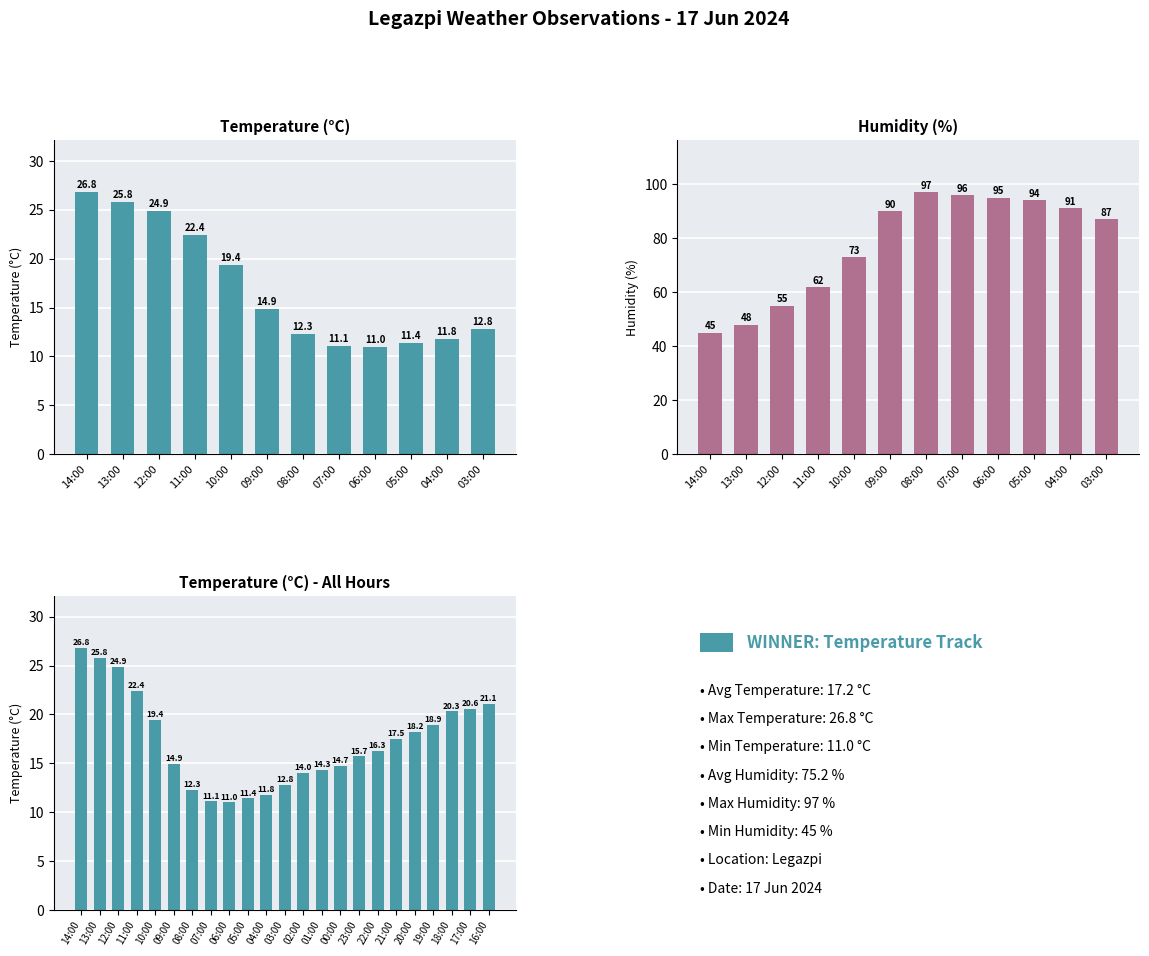

The value at 21:00 is 17.5. True or false?

True